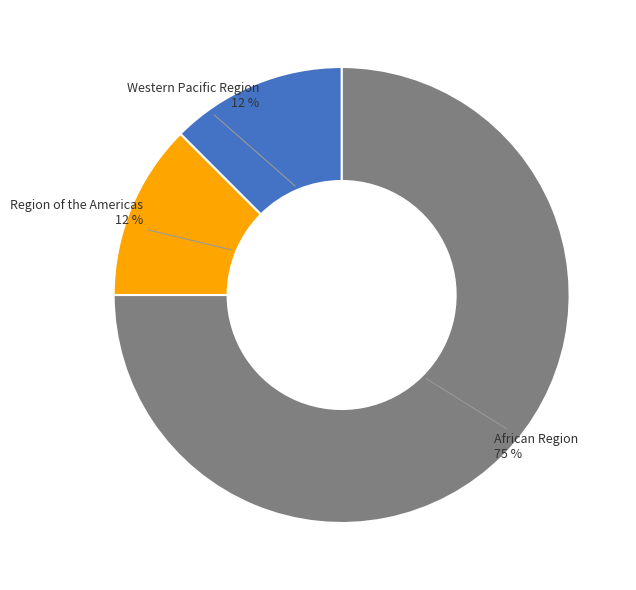

Between Western Pacific Region and African Region, which is larger?

African Region